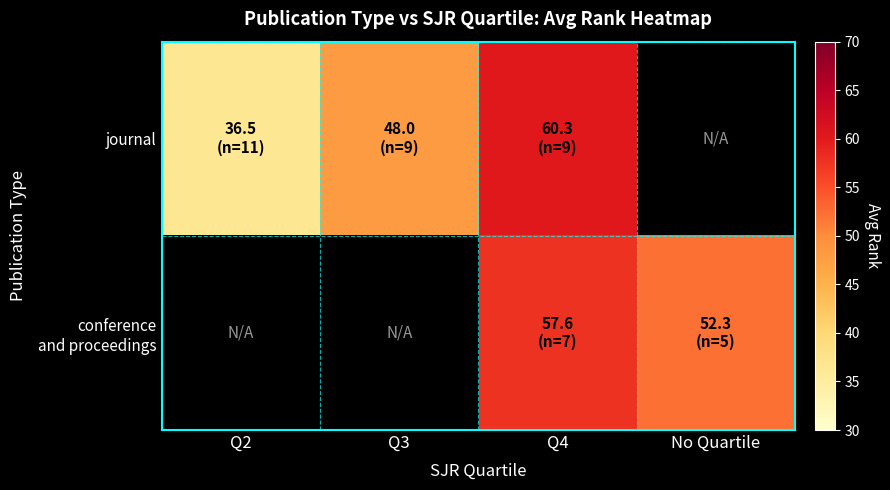

At which category does the chart reach its minimum across all series?

Q2